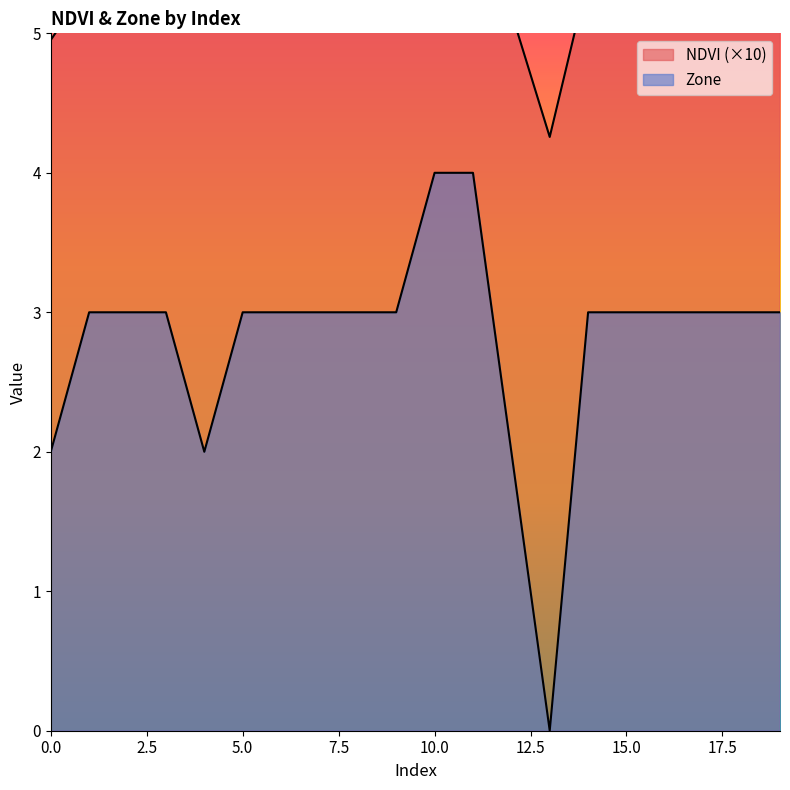

How many categories are shown in the chart?

20